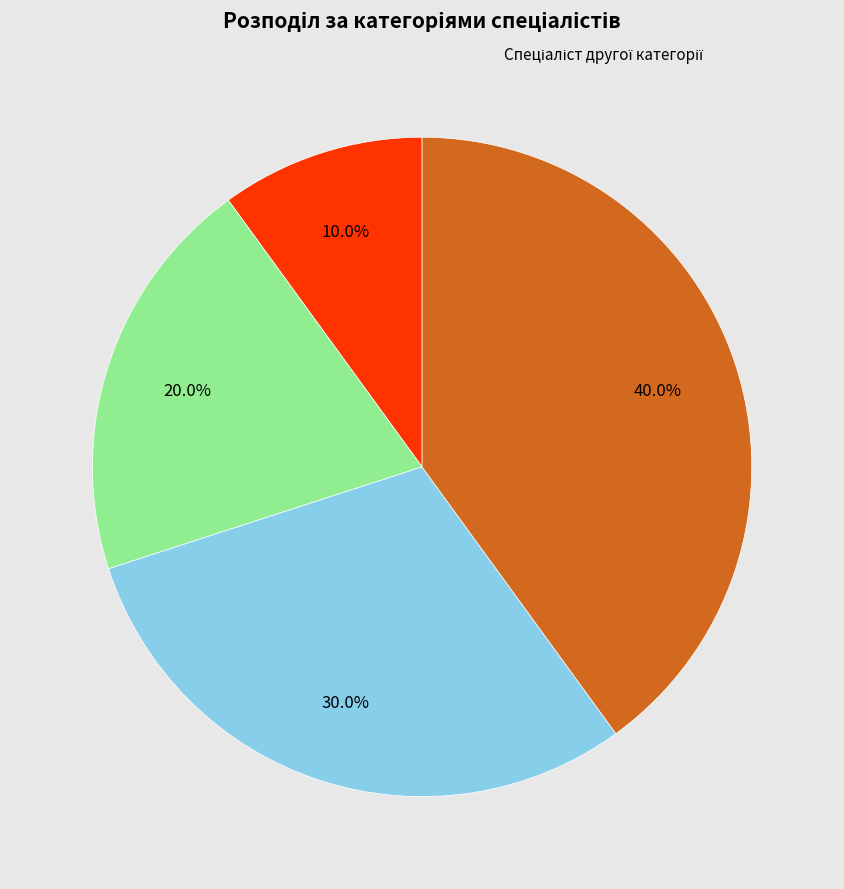

Does any single category account for the majority?

No